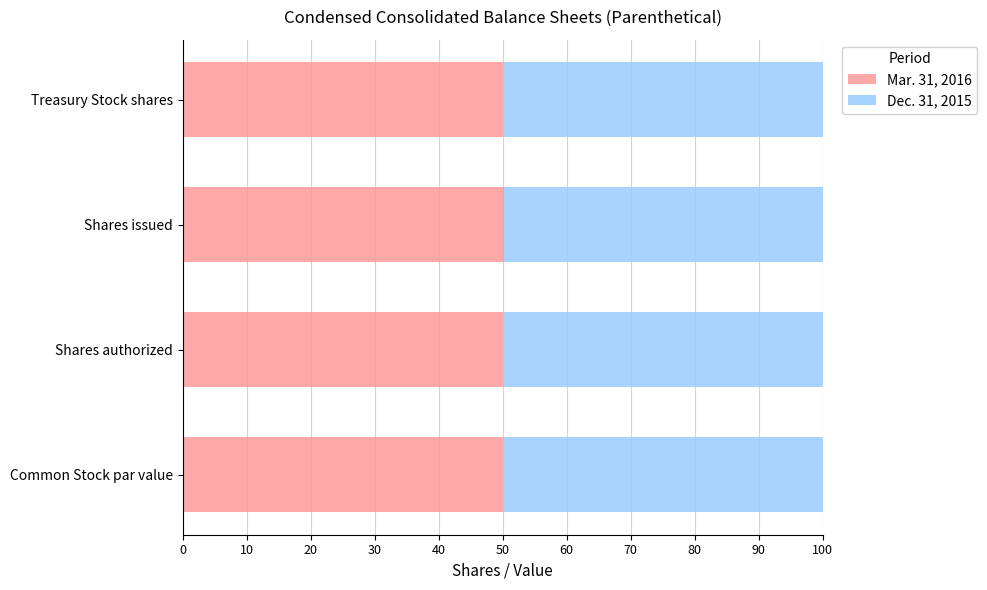

What is the total value across all series at Shares authorized?

100.0